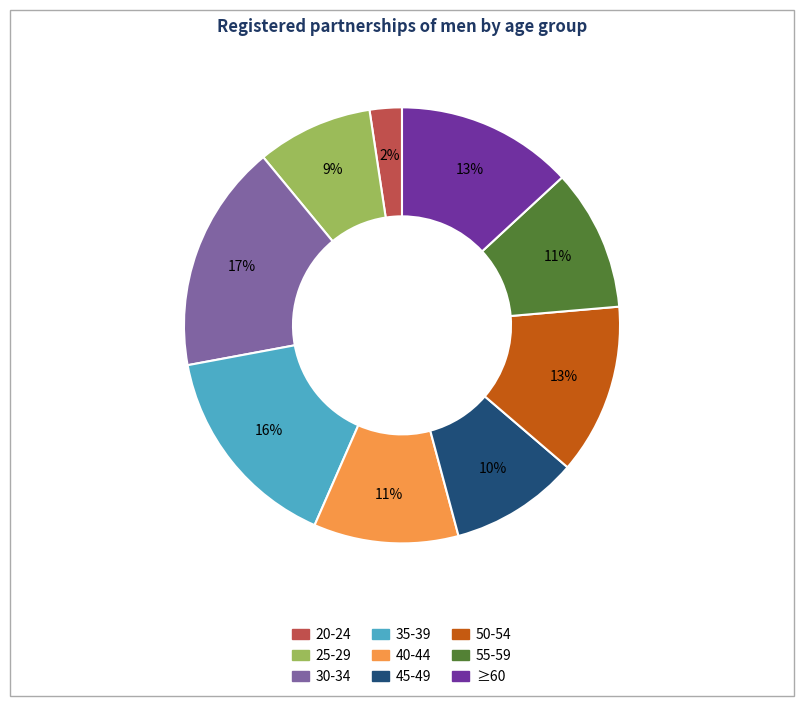

To the nearest percent, what is the average slice percentage?

11%